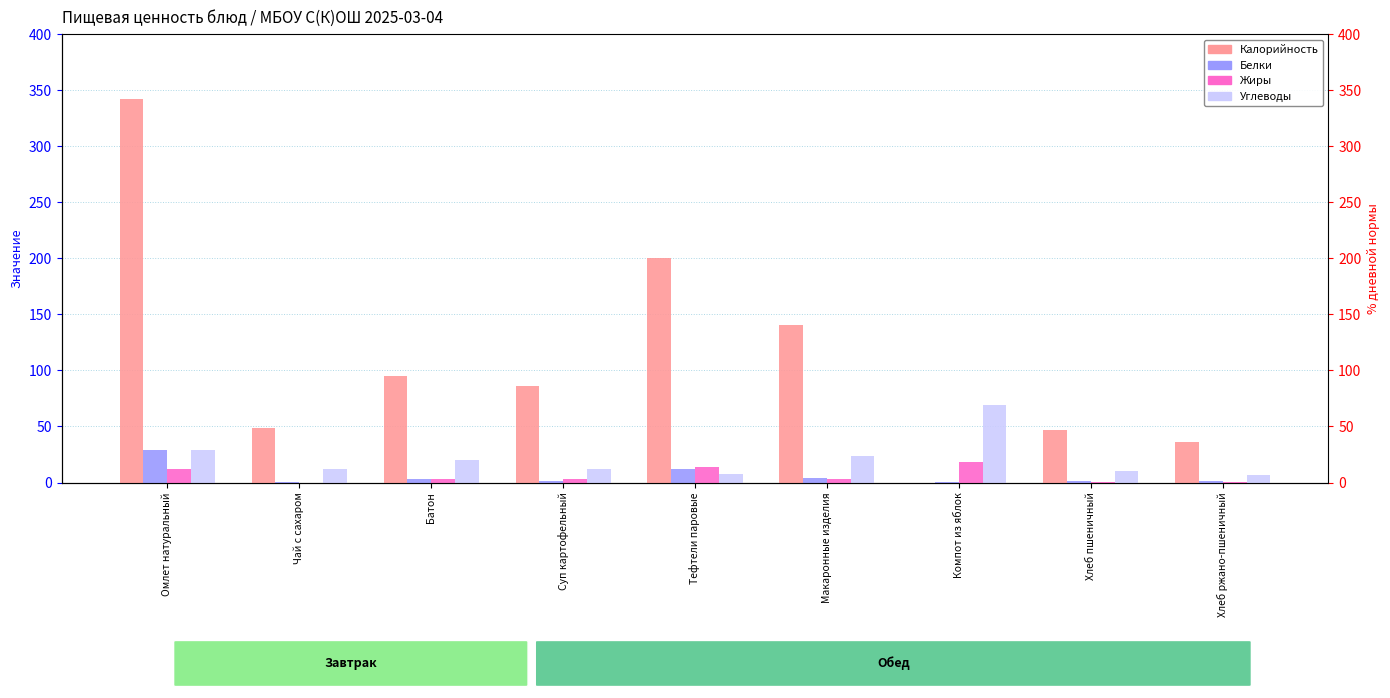

Reading left to right, list all the values displayed in this chart.

Калорийность: 342.2	48.6	94.8	86.4	200.3	140.7	0.0	47.0	36.2
Белки: 29.2	0.1	3.0	1.8	12.3	3.7	0.2	1.5	1.3
Жиры: 12.1	0.0	3.0	3.4	13.4	3.5	17.9	0.1	0.2
Углеводы: 29.1	12.0	20.1	12.1	7.6	23.6	69.5	9.9	6.8